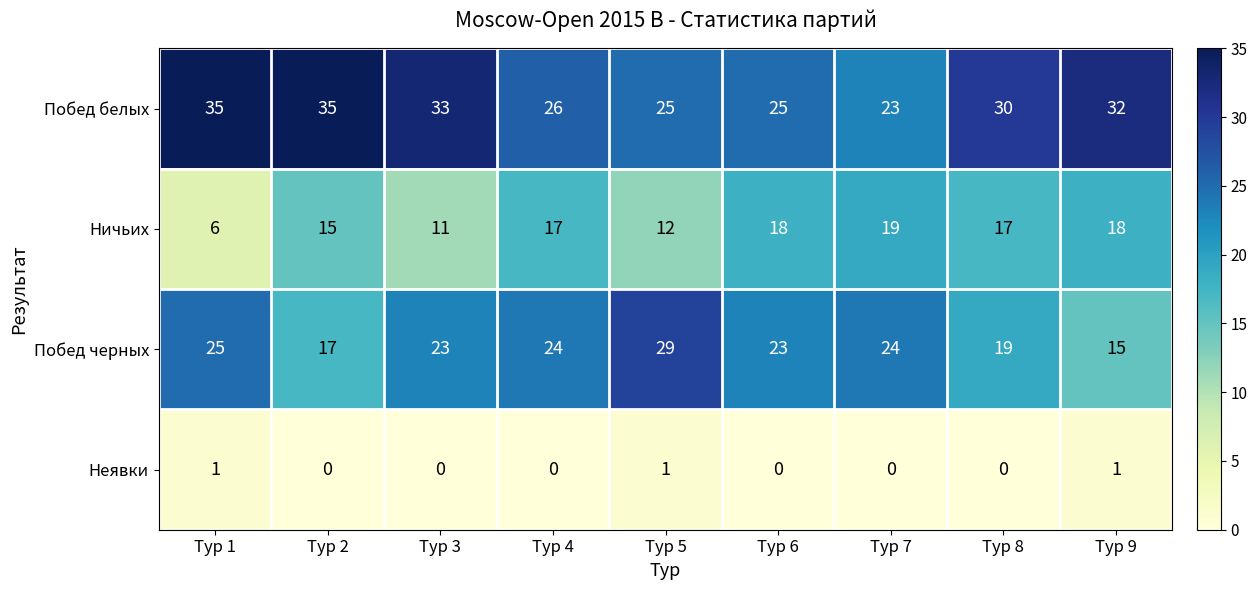

What is the difference between the highest and lowest values at Тур 2?

35